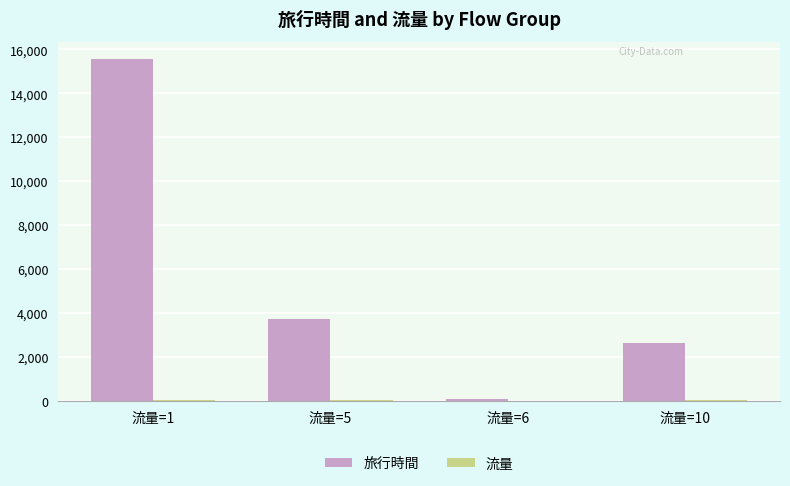

What is the greatest value displayed?

15566